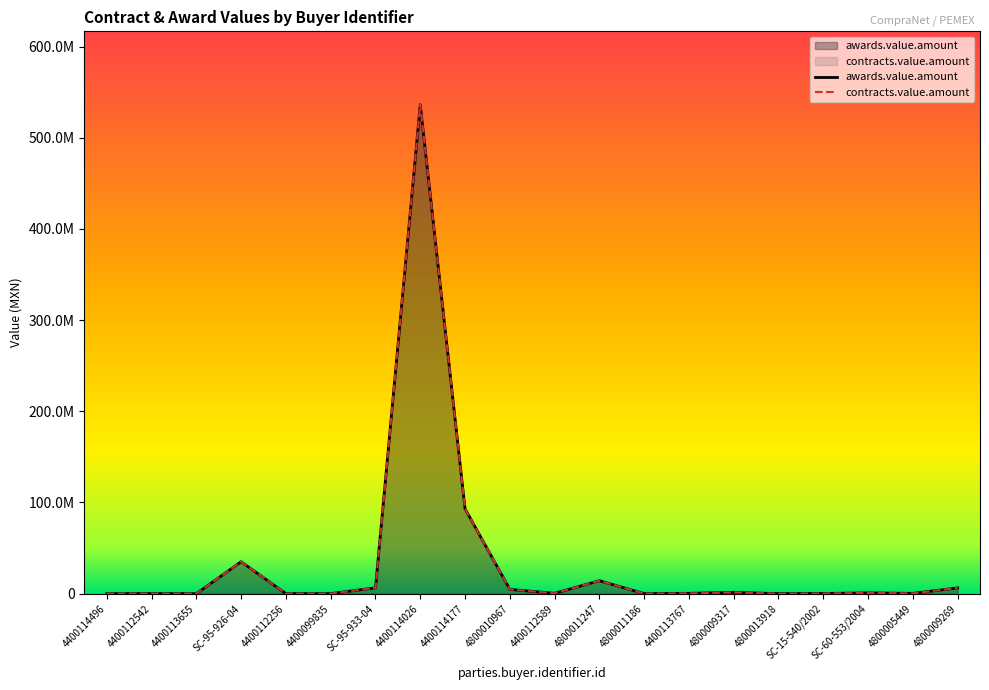

Is the value of contracts.value.amount at 4800011186 greater than the value of awards.value.amount at 4400113655?

Yes